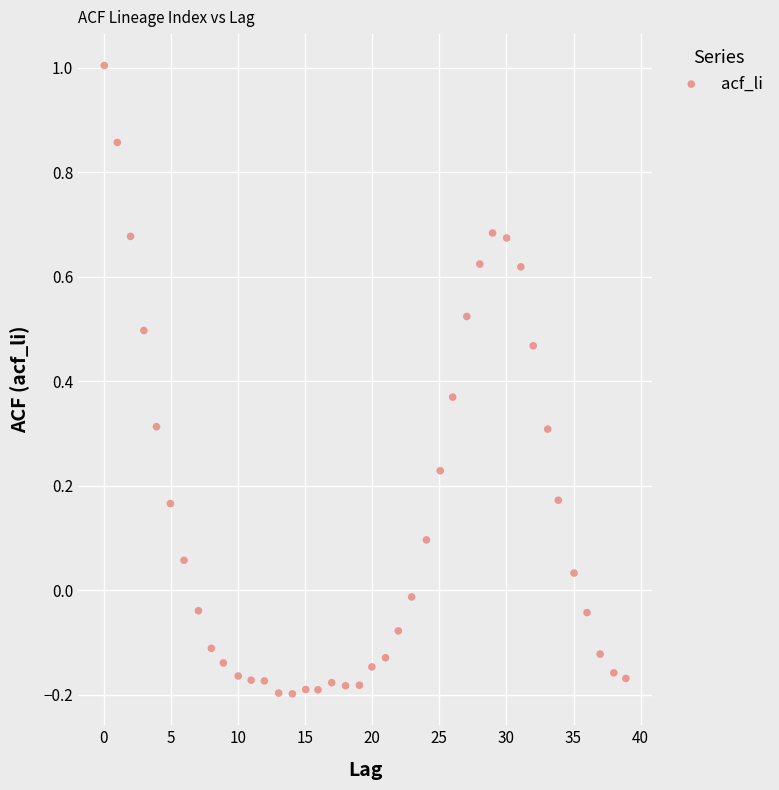

What is the range of Y values (max minus min)?

1.2